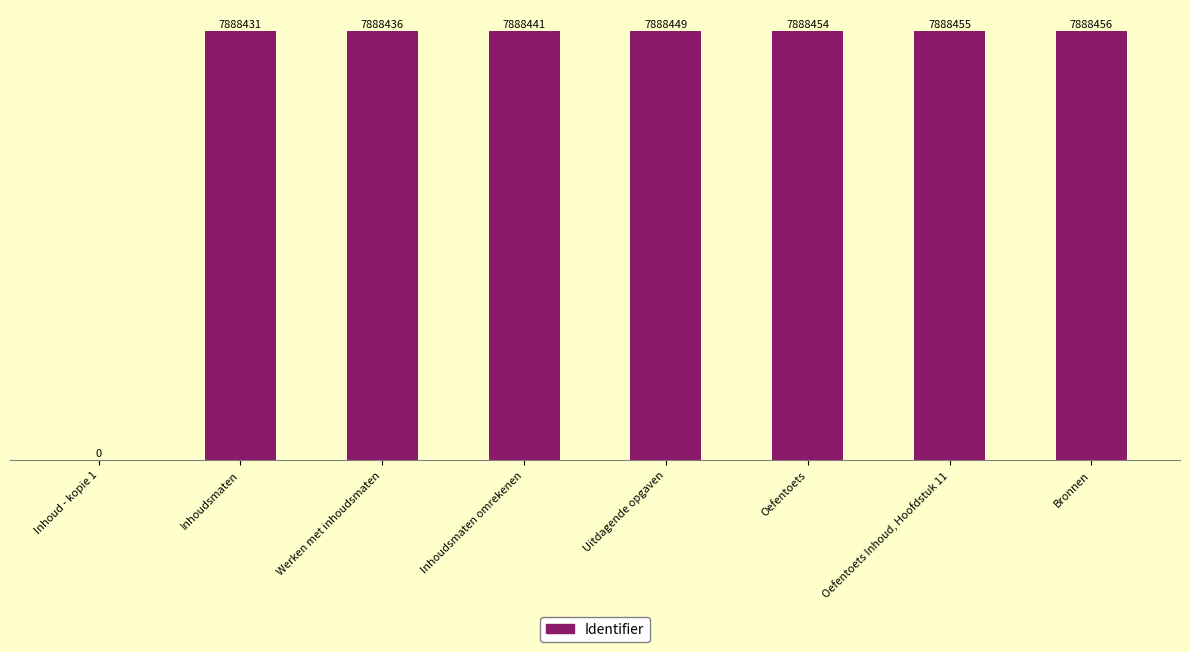

What is the label of the 2nd bar from the right?

Oefentoets Inhoud, Hoofdstuk 11